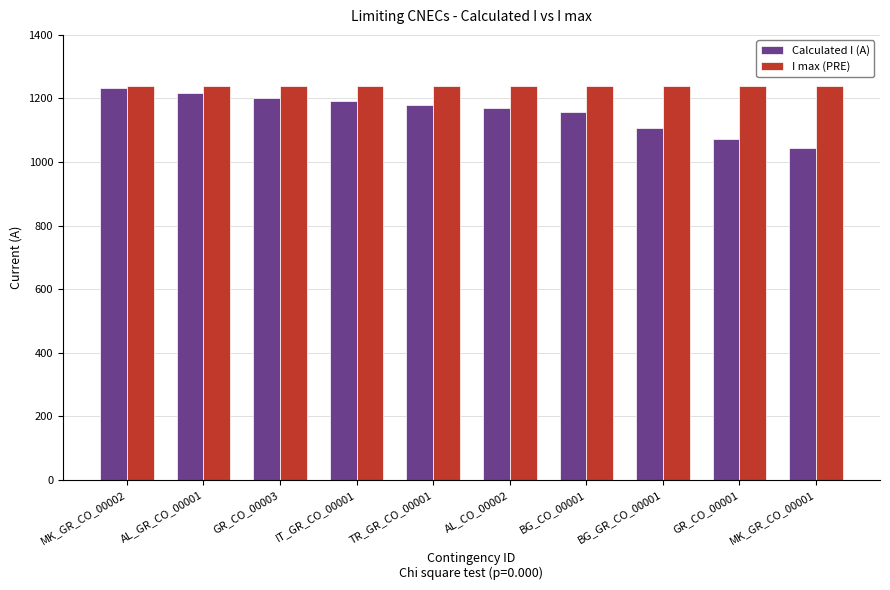

What is the highest value of the I max (PRE) series?

1240